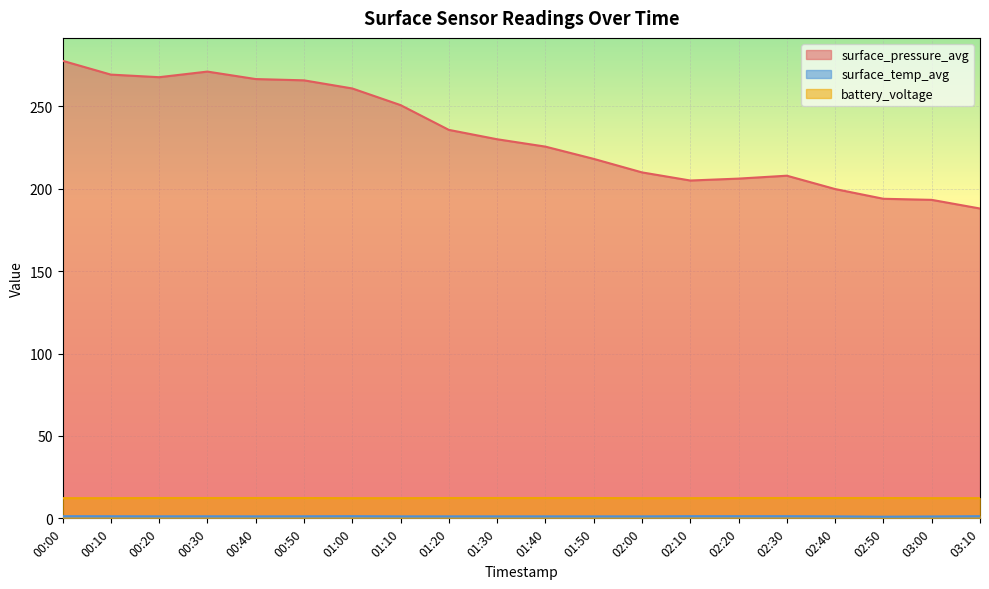

What value does the surface_pressure_avg series have at 00:40?

266.5